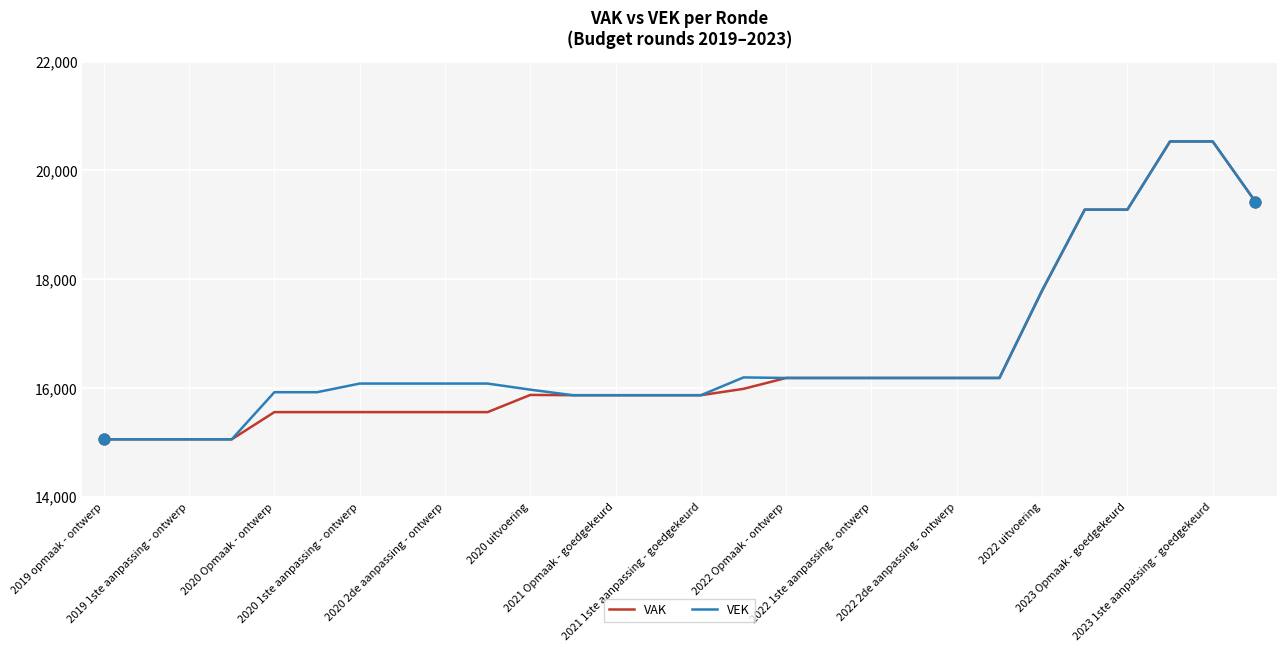

What is the smallest value displayed?

15055